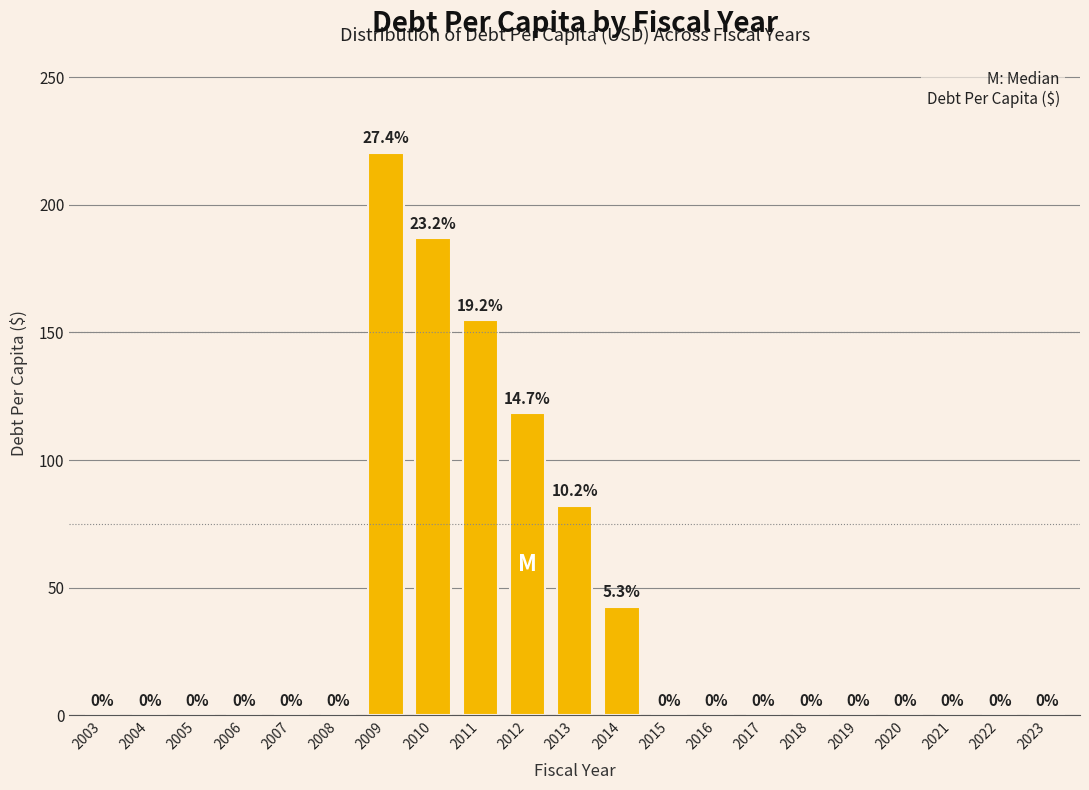

Reading left to right, list all the values displayed in this chart.

2003=0.0	2004=0.0	2005=0.0	2006=0.0	2007=0.0	2008=0.0	2009=220.4	2010=186.8	2011=154.7	2012=118.5	2013=82.1	2014=42.5	2015=0.0	2016=0.0	2017=0.0	2018=0.0	2019=0.0	2020=0.0	2021=0.0	2022=0.0	2023=0.0